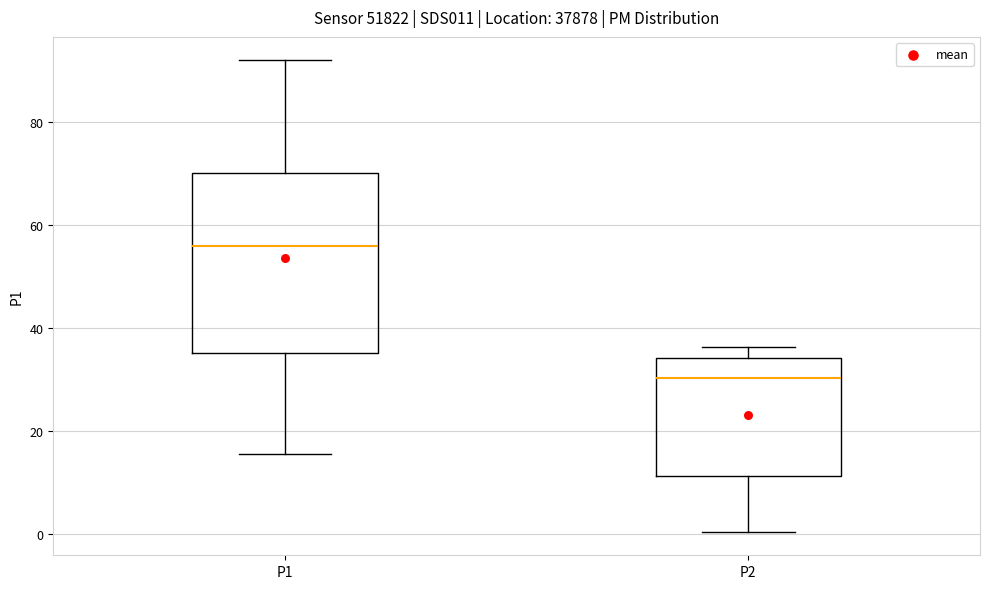

Comparing the boxes themselves (not the whiskers), which one is the tallest?

P1